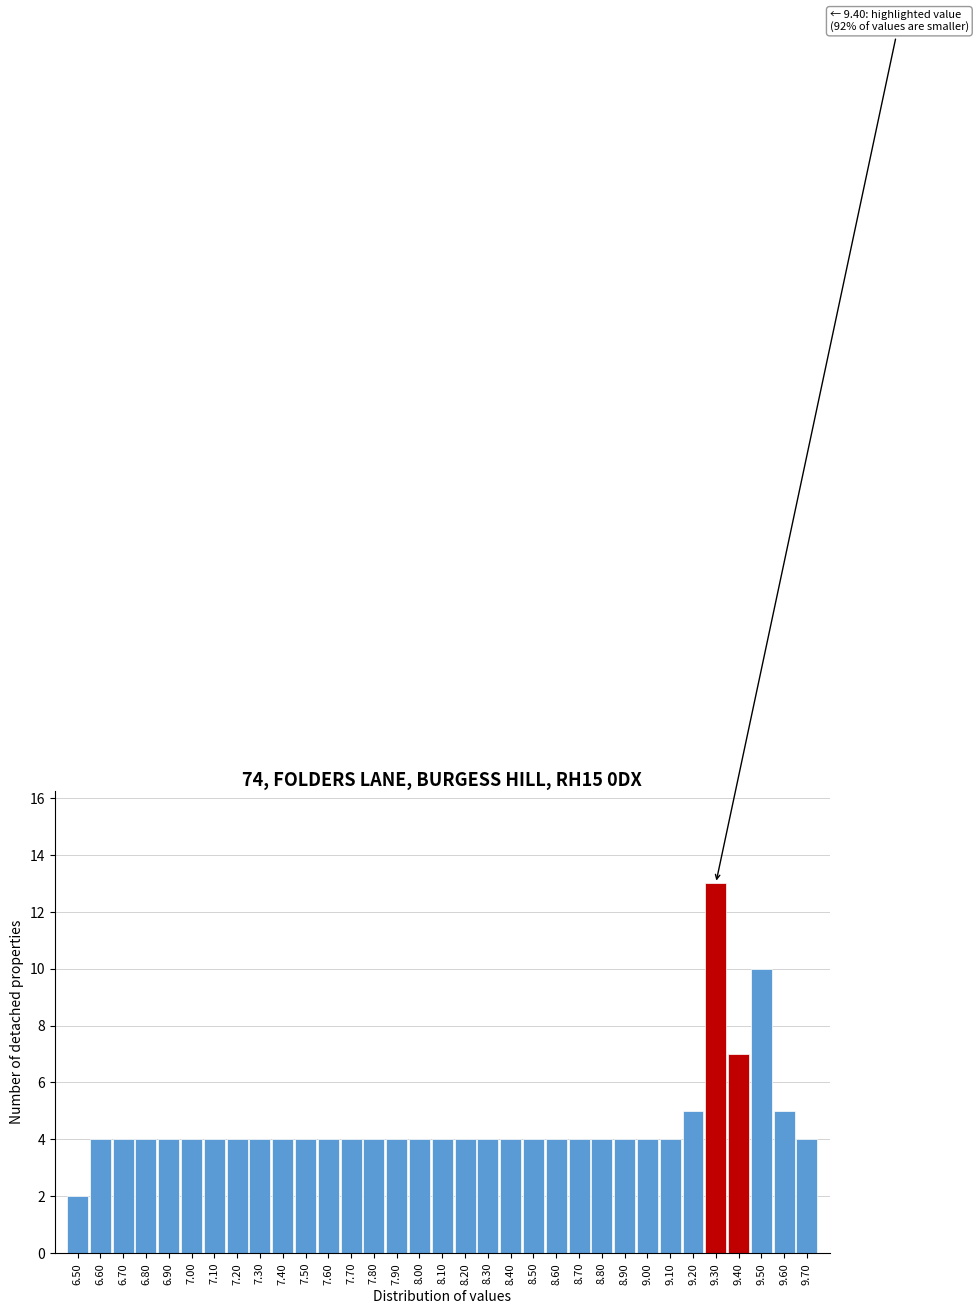

Is it true that the value at 6.50 is 2?

True